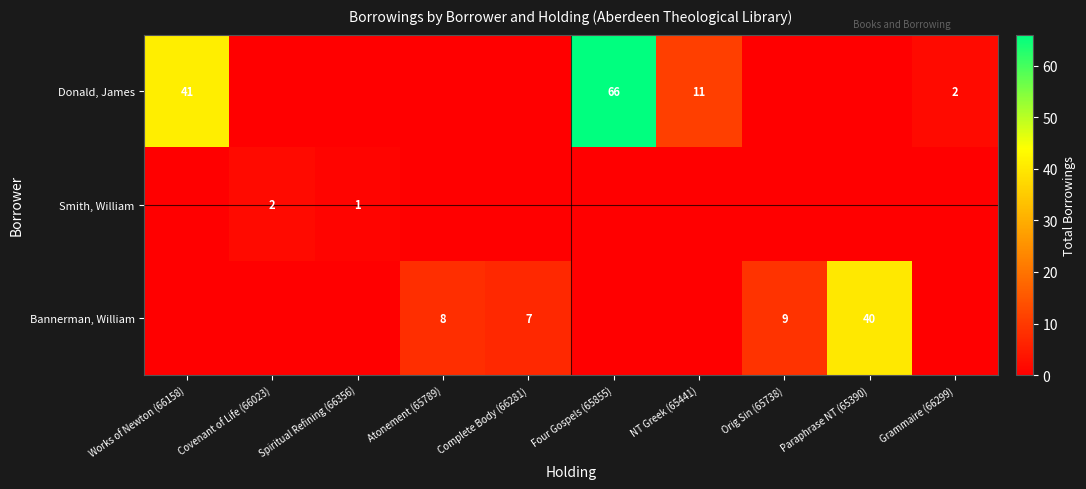

At how many categories does at least one series exceed 0?

10